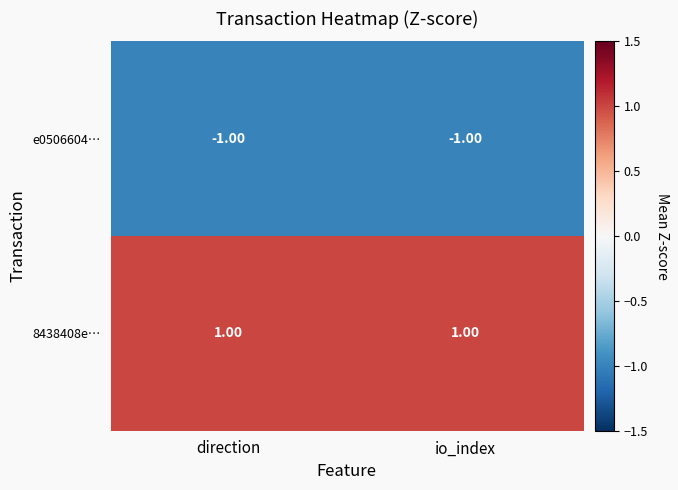

List the series in order of their overall mean, highest first.

8438408e…, e0506604…